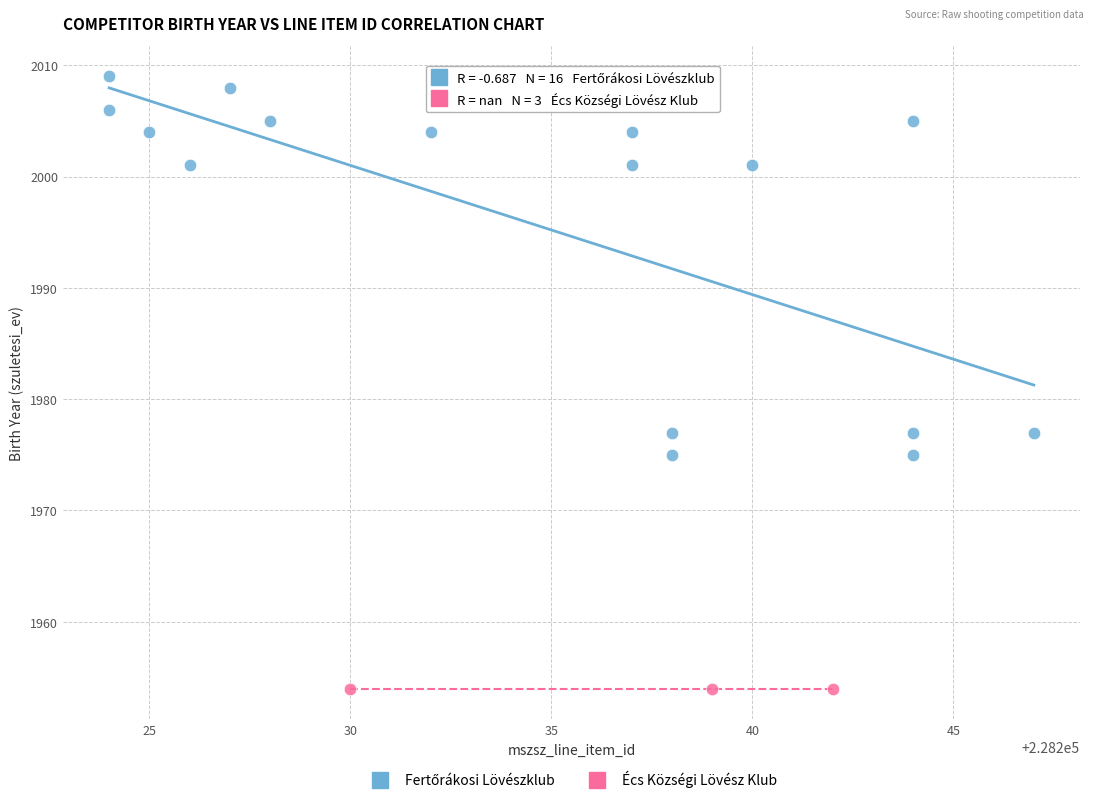

Which series reaches the minimum Y coordinate?

Écs Községi Lövész Klub